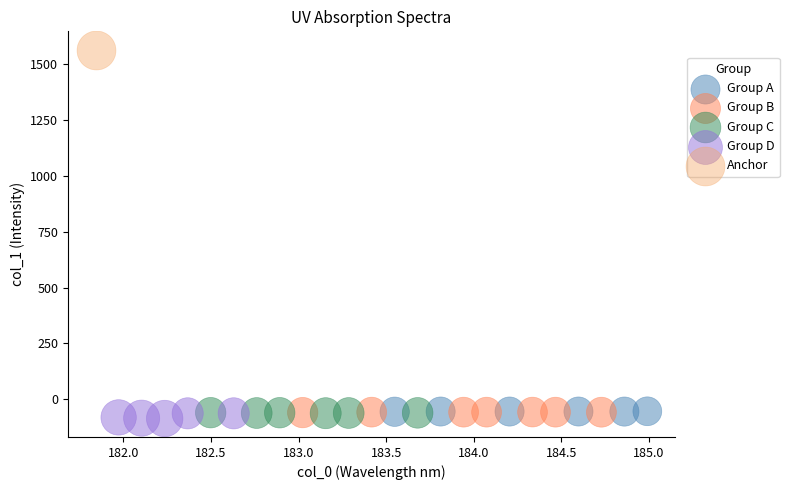

What are all the series names shown in the legend?

Group A, Group B, Group C, Group D, Anchor